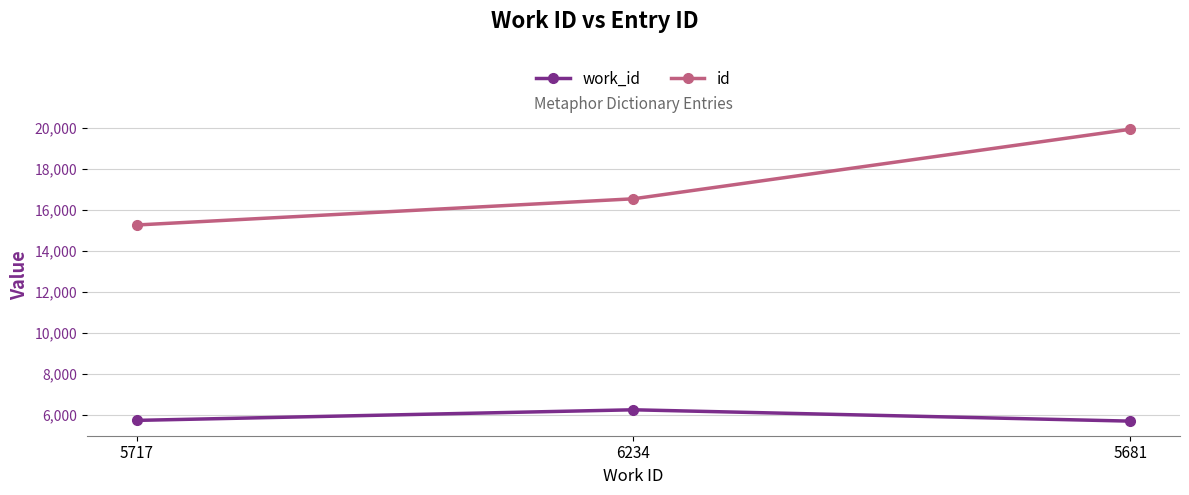

List the series in order of their peak value, lowest first.

work_id, id